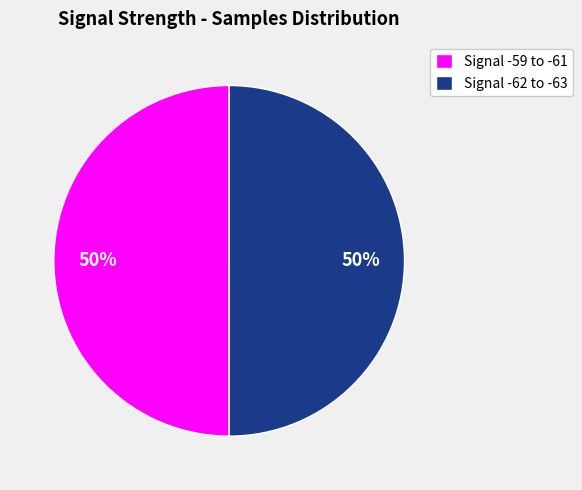

To the nearest percent, what portion does Signal -62 to -63 represent?

50%